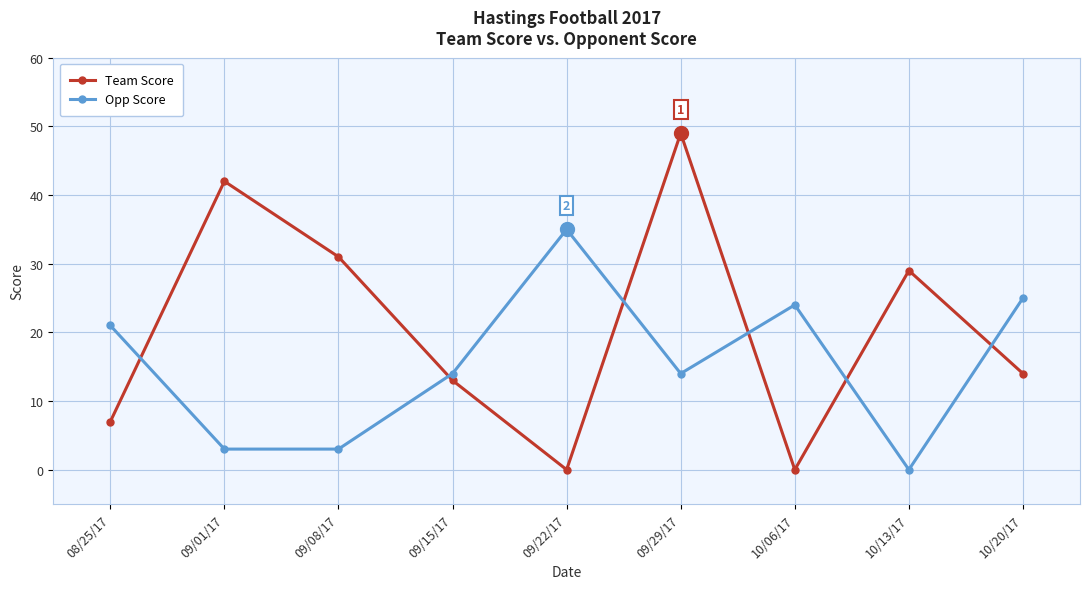

What is the label of the 2nd point from the left?

09/01/17